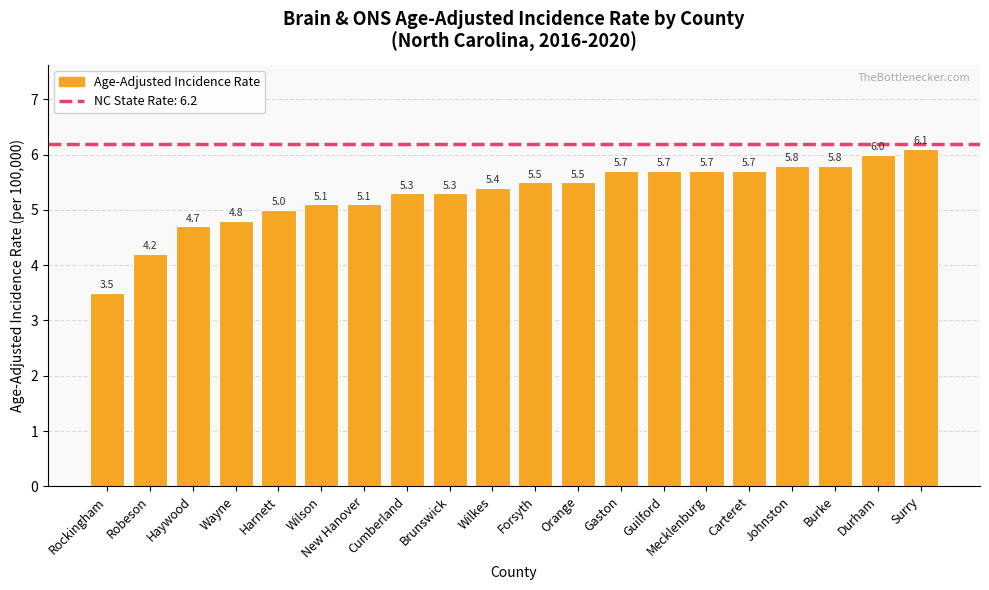

At which label is the value closest to 4?

Robeson